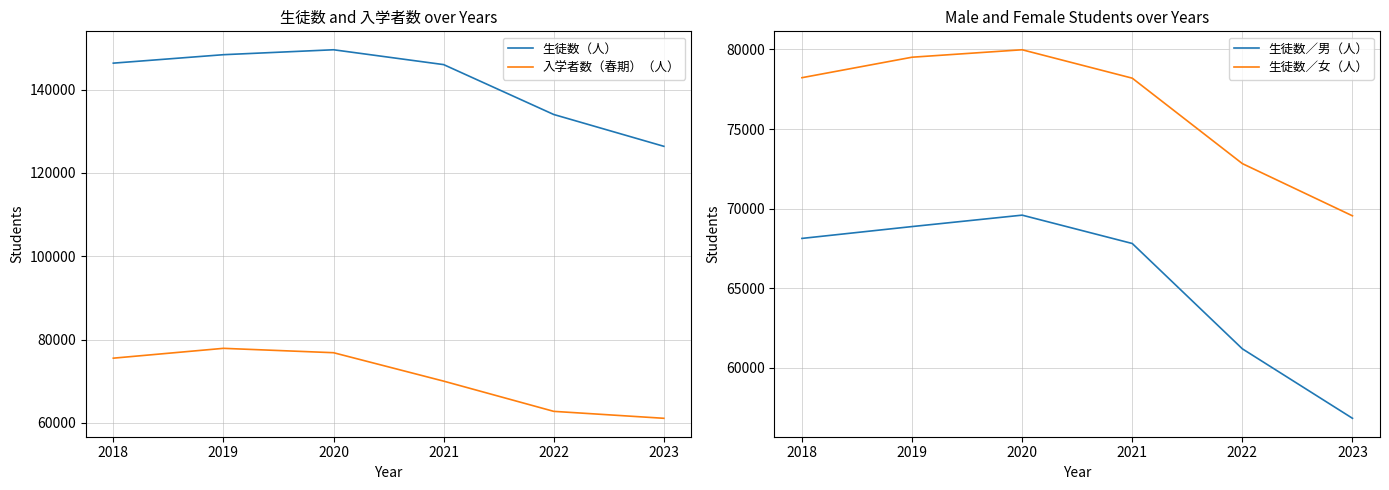

What is the value of the 生徒数／男（人） point at the 5th from the left?

61203